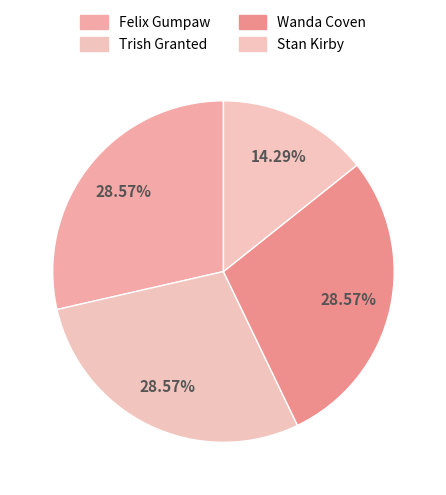

To the nearest percent, what is the difference between the largest and smallest slice percentages?

14%